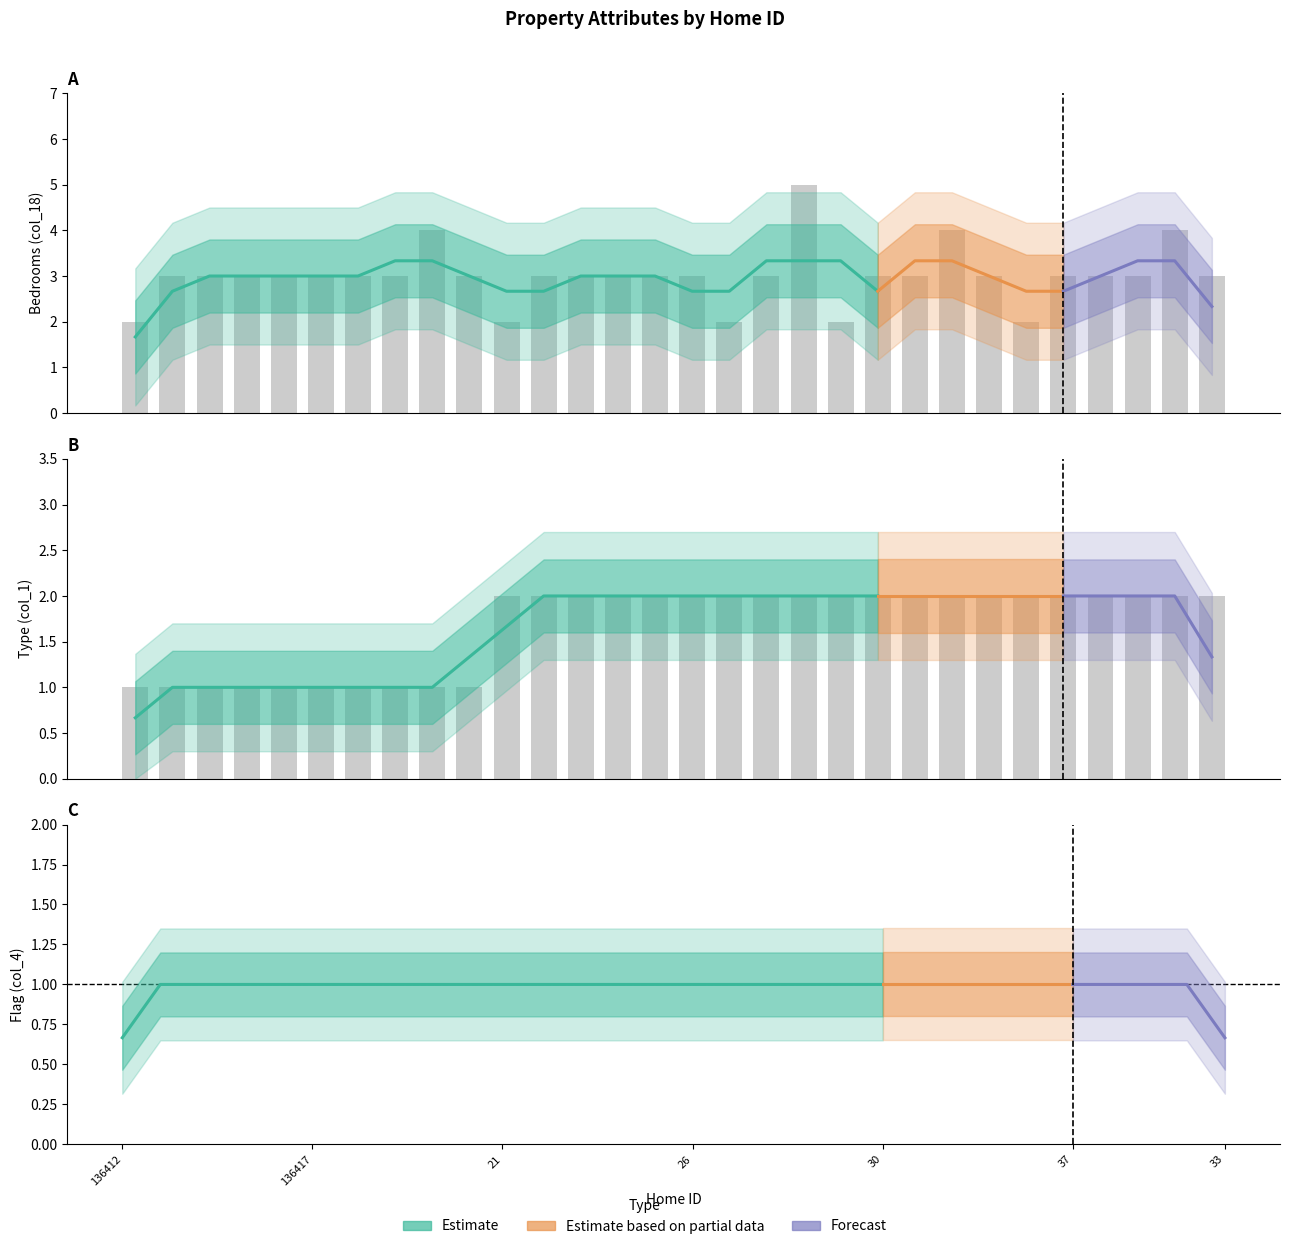

Reading left to right, what are all the values shown in this chart?

col_18_bedrooms: 136412=2	136413=3	136414=3	136415=3	136416=3	136417=3	136418=3	136419=3	136420=4	136421=3	21=2	22=3	23=3	24=3	25=3	26=3	27=2	28=3	38=5	39=2	30=3	31=3	34=4	35=3	36=2	37=3	40=3	29=3	32=4	33=3
col_1_type: 136412=1	136413=1	136414=1	136415=1	136416=1	136417=1	136418=1	136419=1	136420=1	136421=1	21=2	22=2	23=2	24=2	25=2	26=2	27=2	28=2	38=2	39=2	30=2	31=2	34=2	35=2	36=2	37=2	40=2	29=2	32=2	33=2